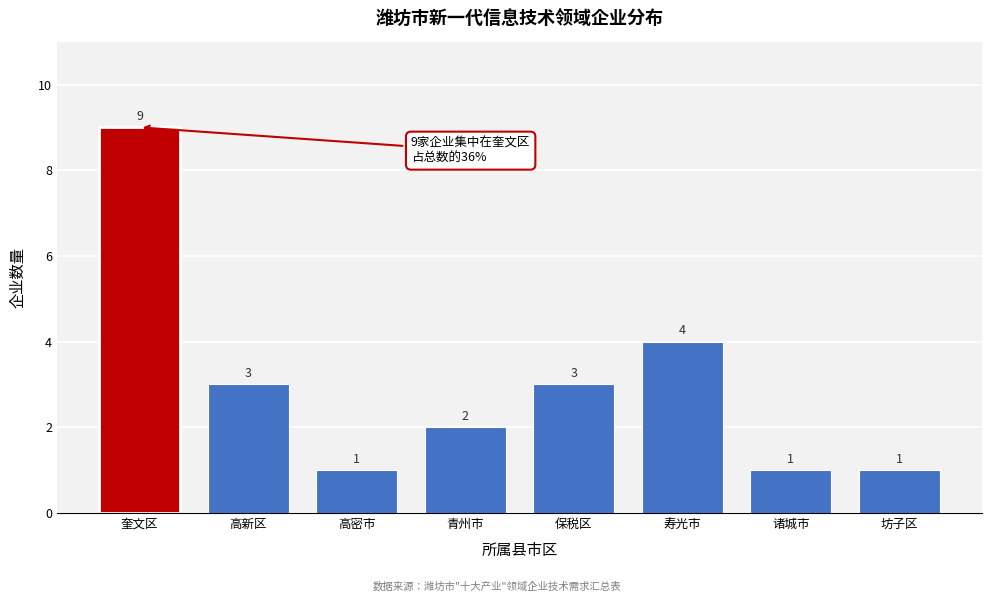

Reading right to left, what are all the values shown in this chart?

坊子区=1	诸城市=1	寿光市=4	保税区=3	青州市=2	高密市=1	高新区=3	奎文区=9